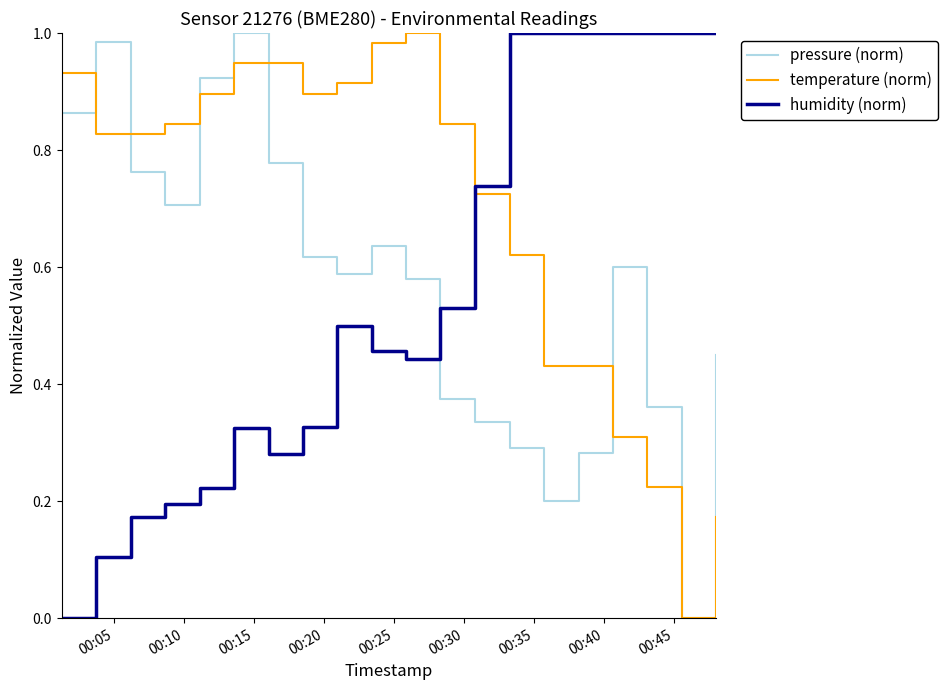

True or false: pressure (norm) and humidity (norm) cross at least once.

True